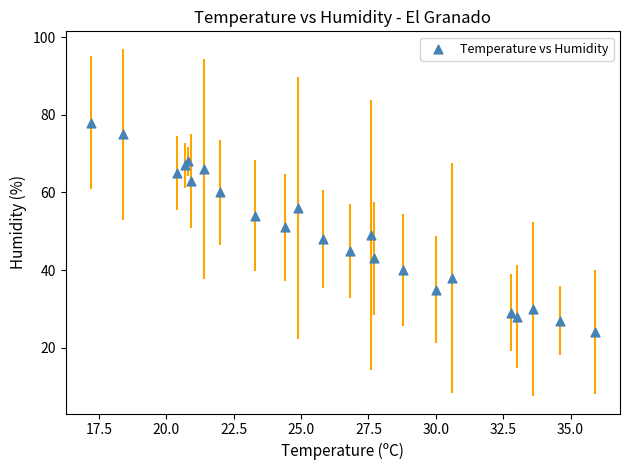

What is the range of Y values (max minus min)?

54